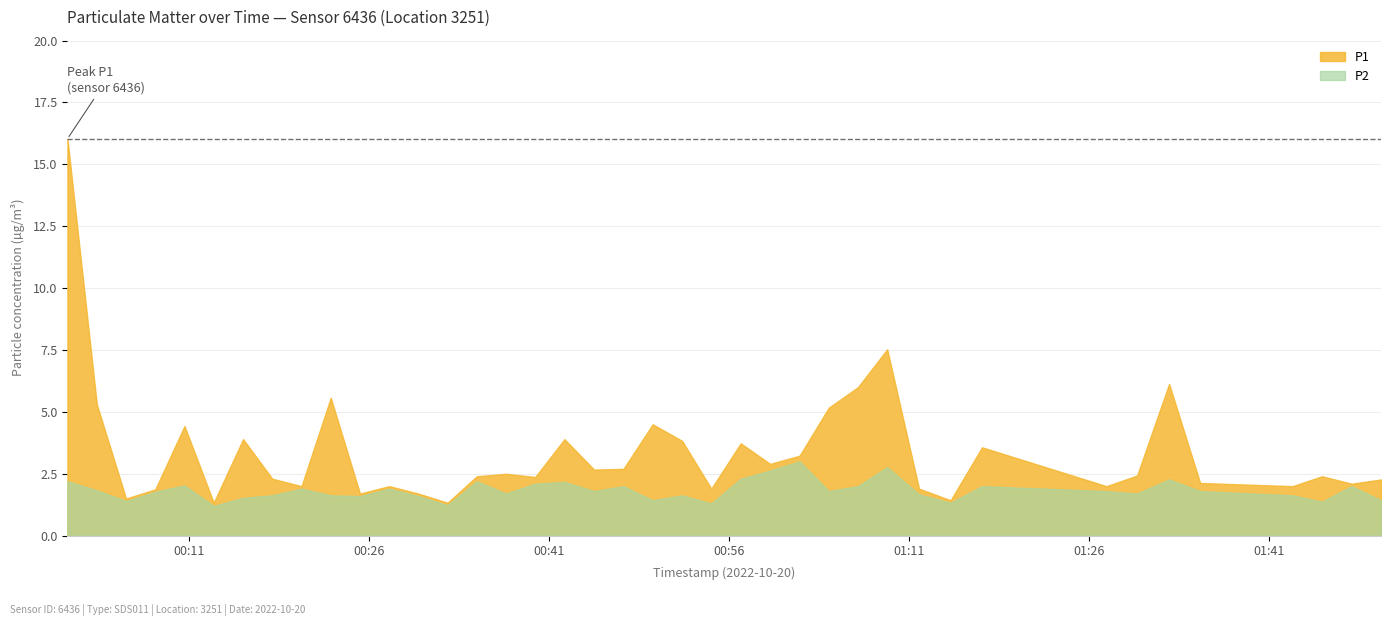

What is the sum of all P2 values?

73.3